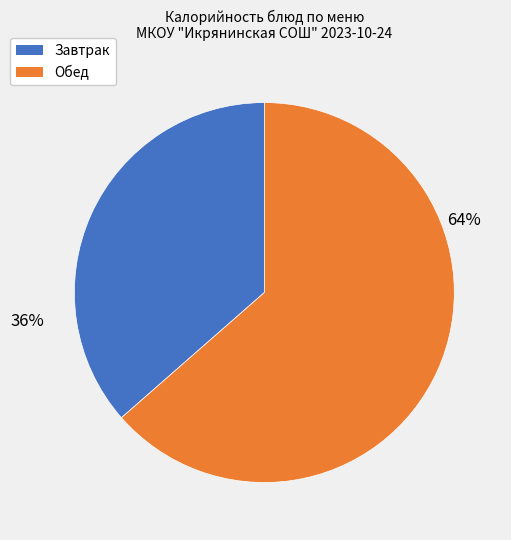

Does any single category account for the majority?

Yes